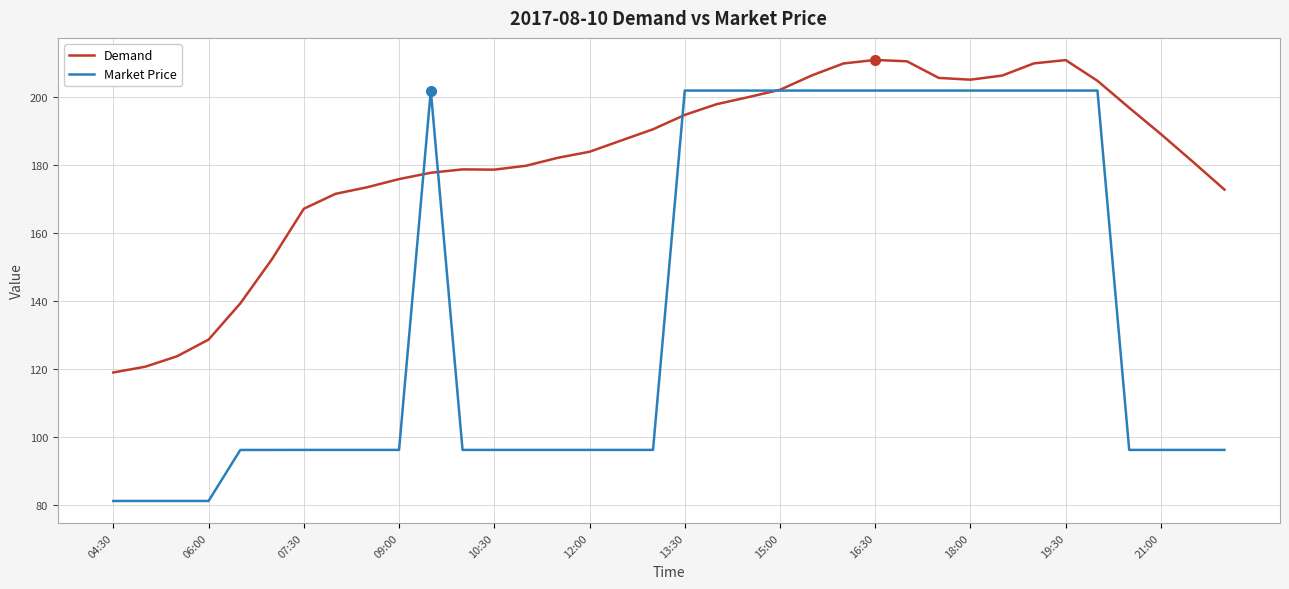

What is the highest value of the Market Price series?

201.8